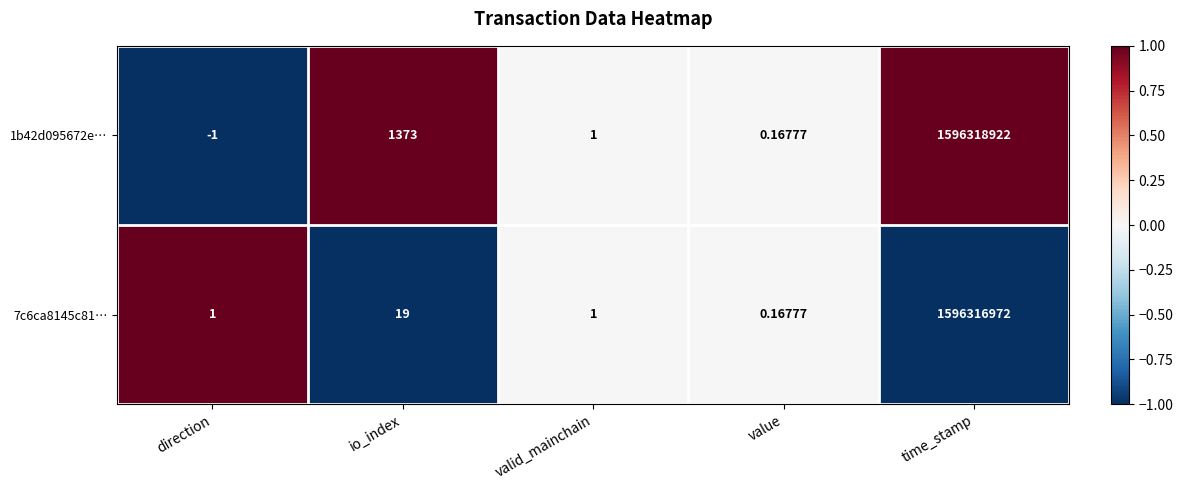

At which label is 7c6ca8145c81… closest to 798158486?

io_index